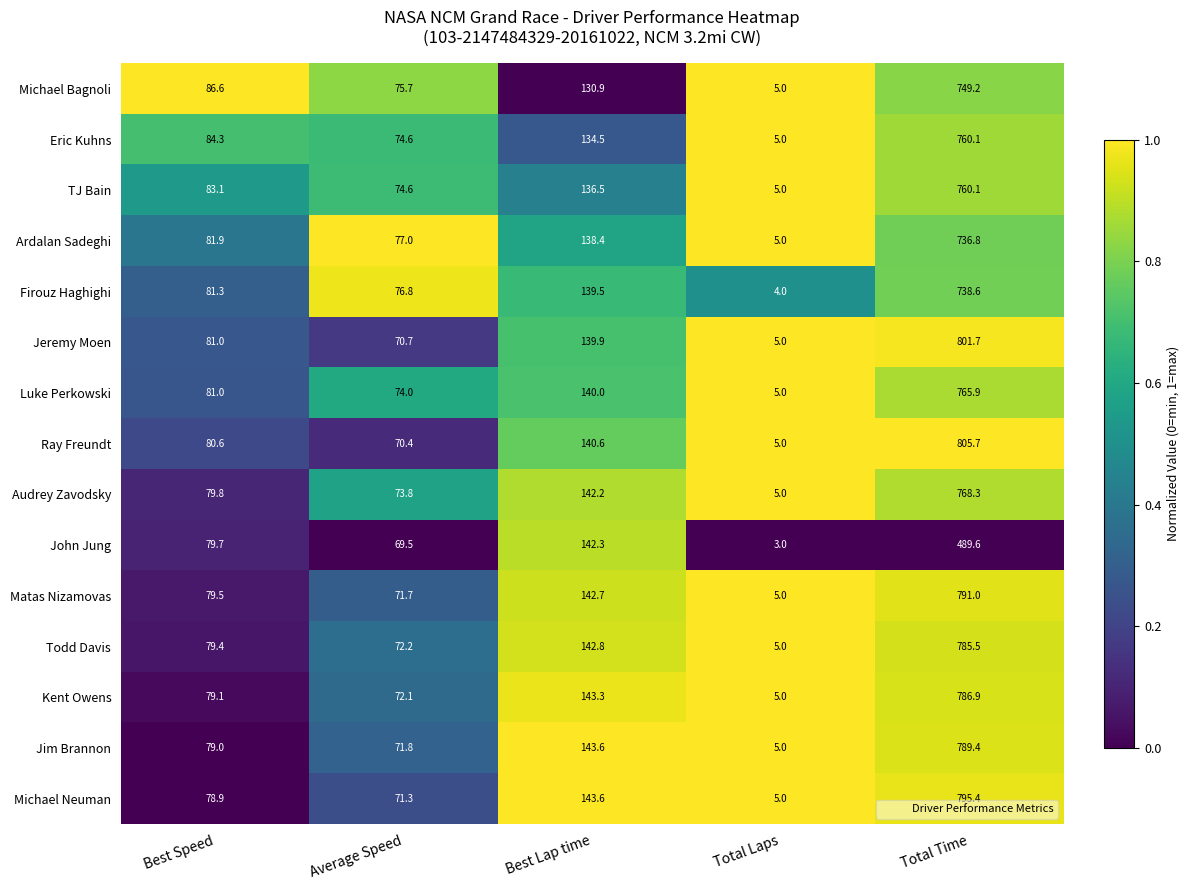

What is the total value across all series at Best Speed?

1215.2